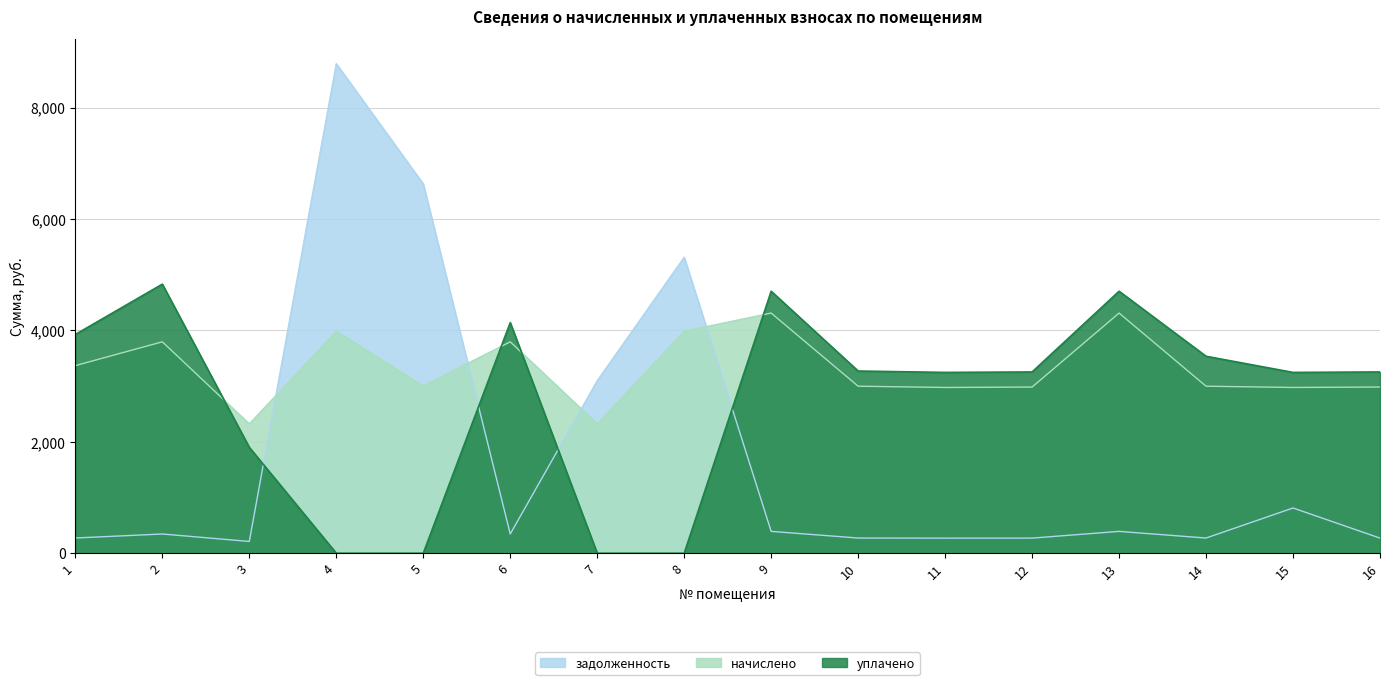

What are all the series names shown in the legend?

задолженность, начислено, уплачено